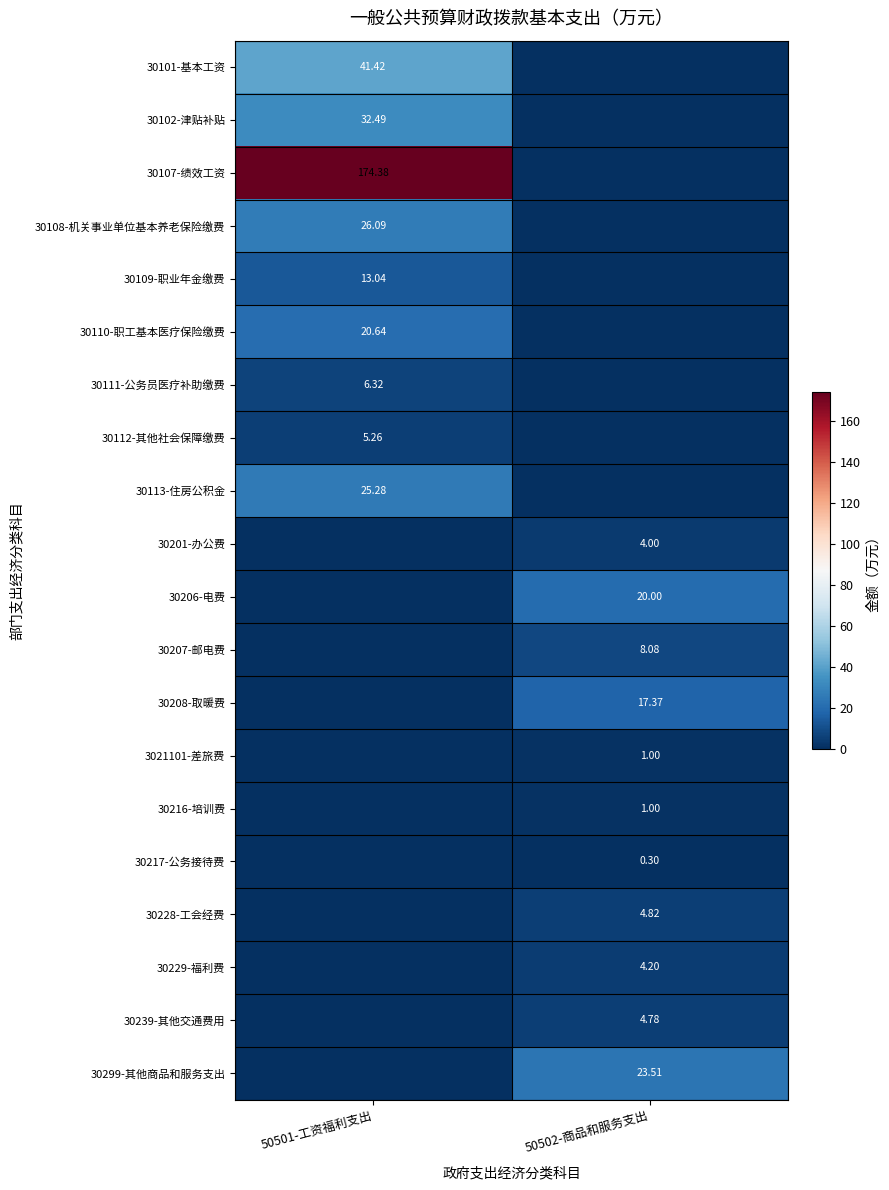

How many data points in 30299-其他商品和服务支出 are less than 23?

1